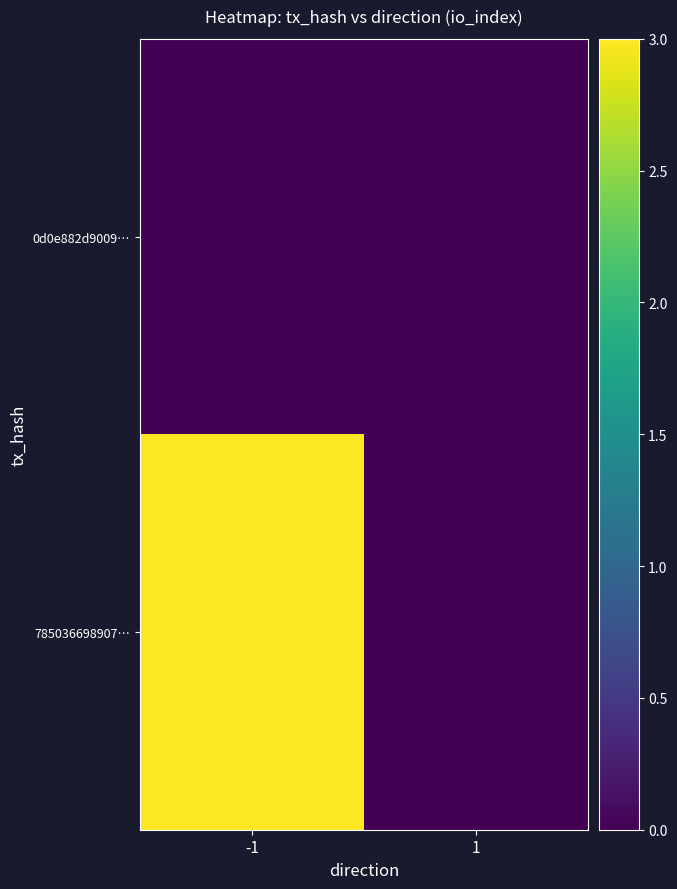

Rank the series at -1 from highest to lowest value.

785036698907…, 0d0e882d9009…